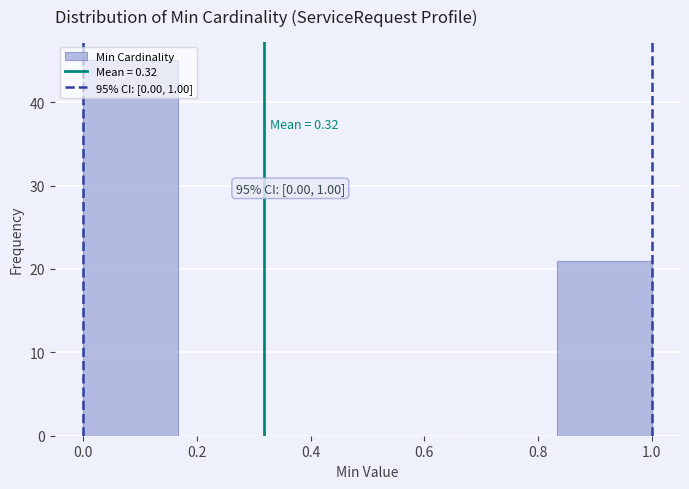

Over which range of the x-axis is the bar tallest?

0.00 to 0.16